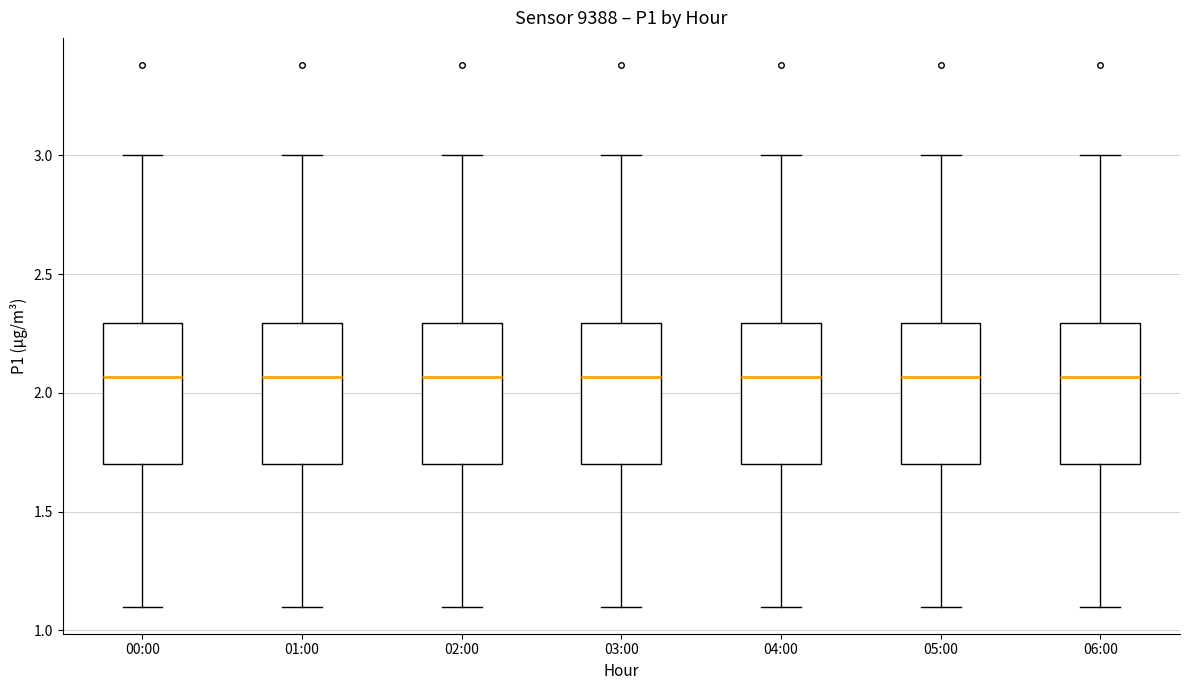

Reading left to right, read every box against the y-axis: the position of its median line, the range the box covers, and the ends of its whiskers. The values are not printed on the chart, so give them approximately, as read against the axis.

00:00: median 2.05, box 1.70 to 2.30, whiskers 1.10 to 3.00
01:00: median 2.05, box 1.70 to 2.30, whiskers 1.10 to 3.00
02:00: median 2.05, box 1.70 to 2.30, whiskers 1.10 to 3.00
03:00: median 2.05, box 1.70 to 2.30, whiskers 1.10 to 3.00
04:00: median 2.05, box 1.70 to 2.30, whiskers 1.10 to 3.00
05:00: median 2.05, box 1.70 to 2.30, whiskers 1.10 to 3.00
06:00: median 2.05, box 1.70 to 2.30, whiskers 1.10 to 3.00